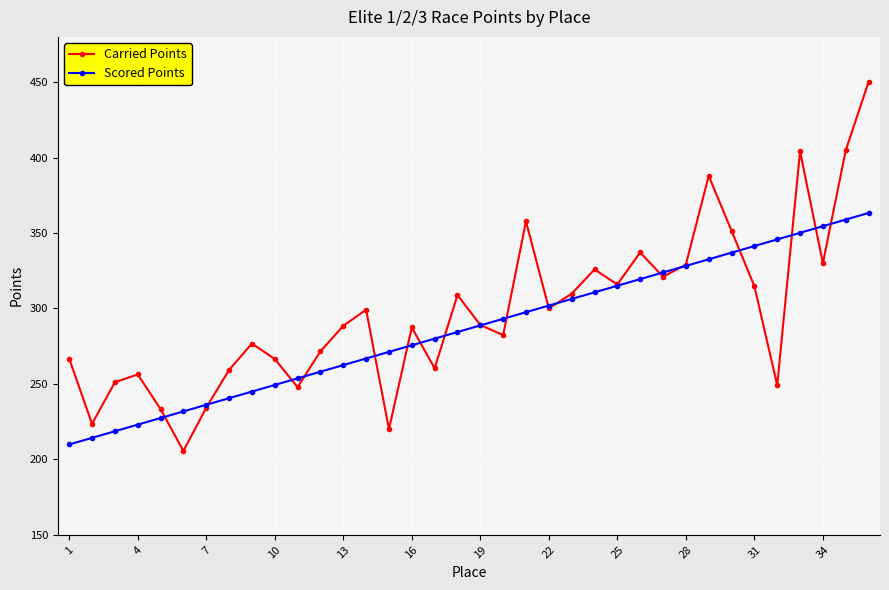

What are all the series names shown in the legend?

Carried Points, Scored Points